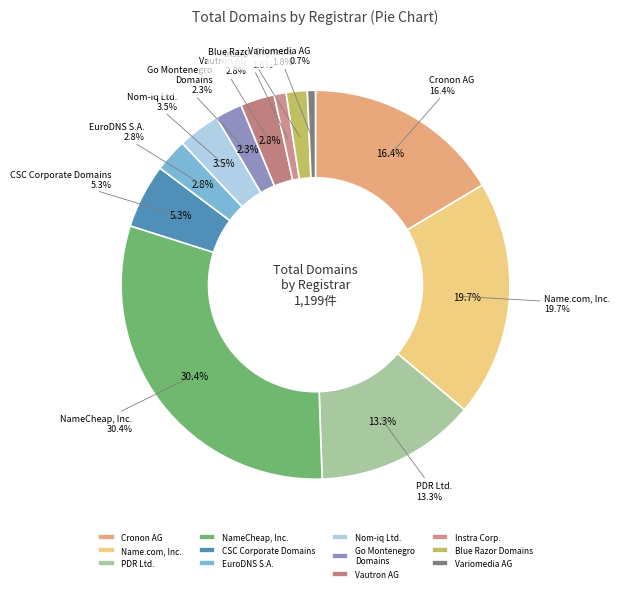

Does any single category account for the majority?

No